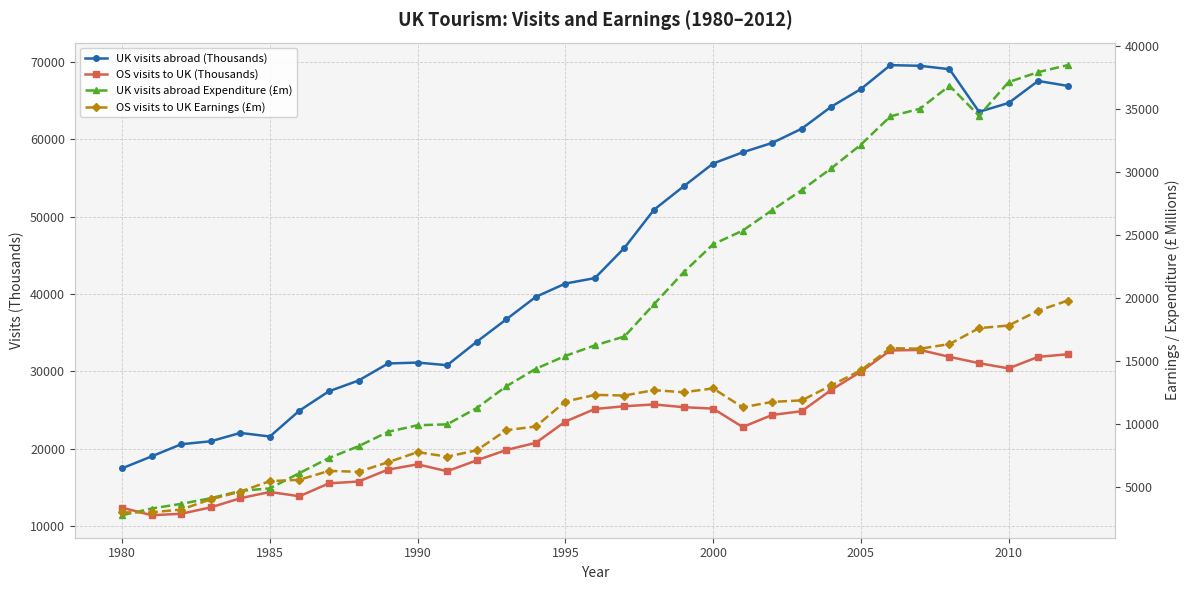

Does the chart have visible grid lines?

Yes